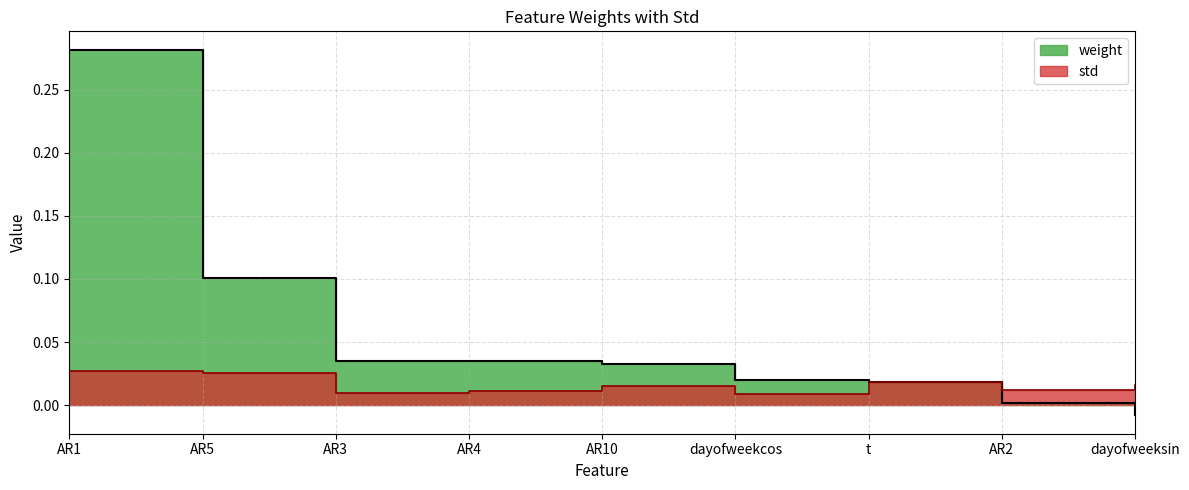

True or false: weight has a value of 0.1 at AR5.

True